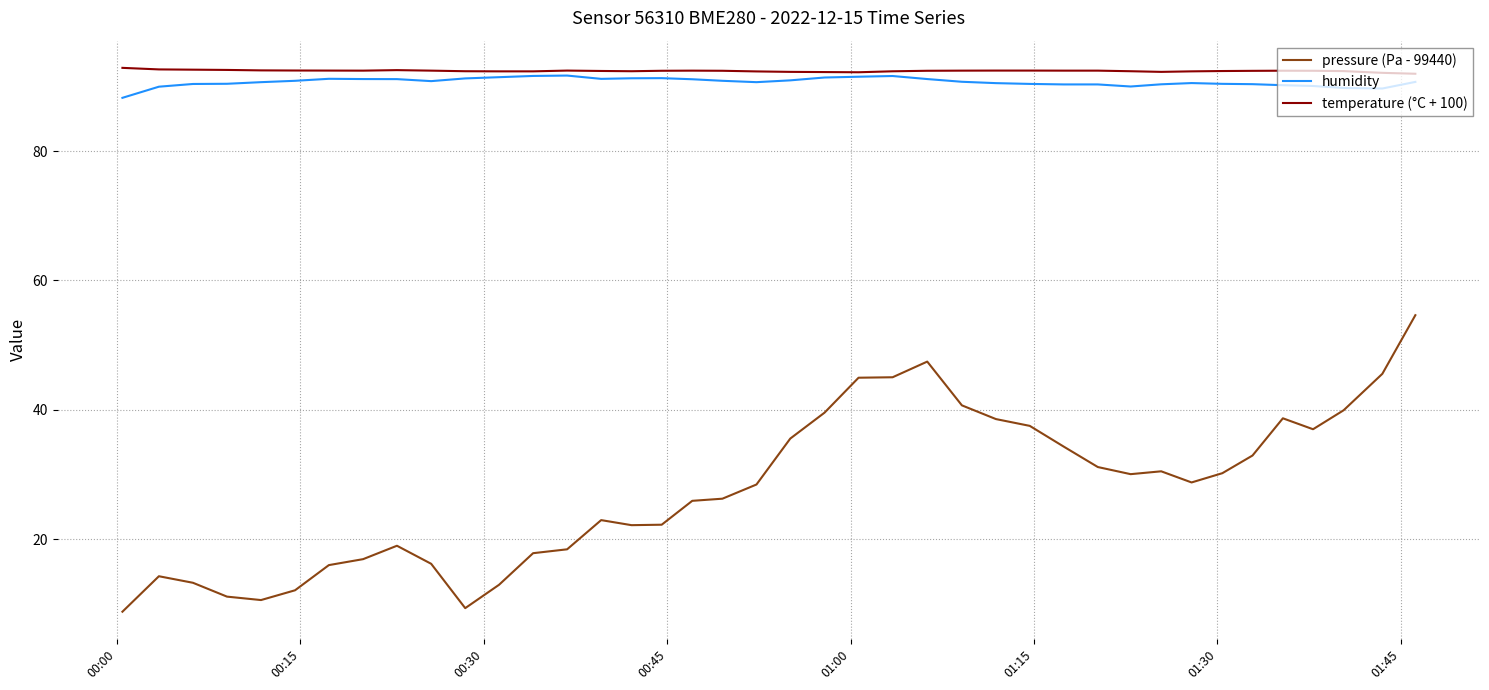

What is the maximum value for pressure (Pa - 99440)?

54.6